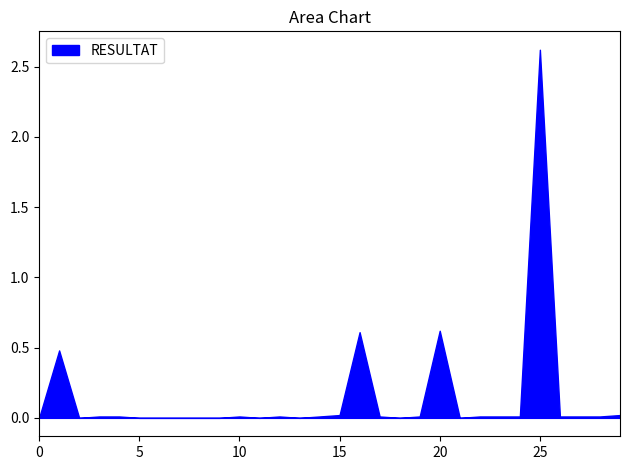

Count the number of values greater than 0.

19